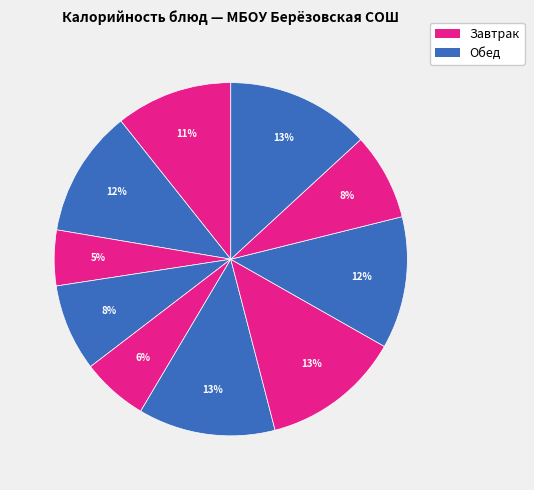

How many slices are in this pie chart?

10